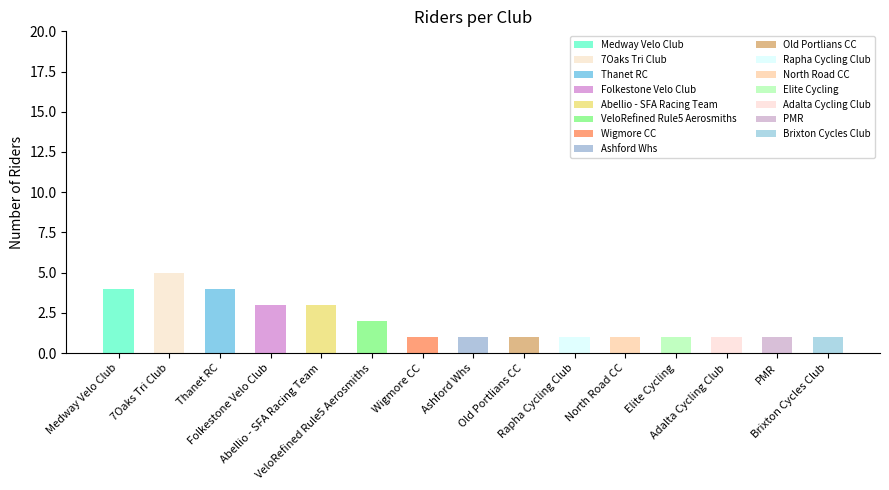

What is the value of the 11th bar from the left?

1